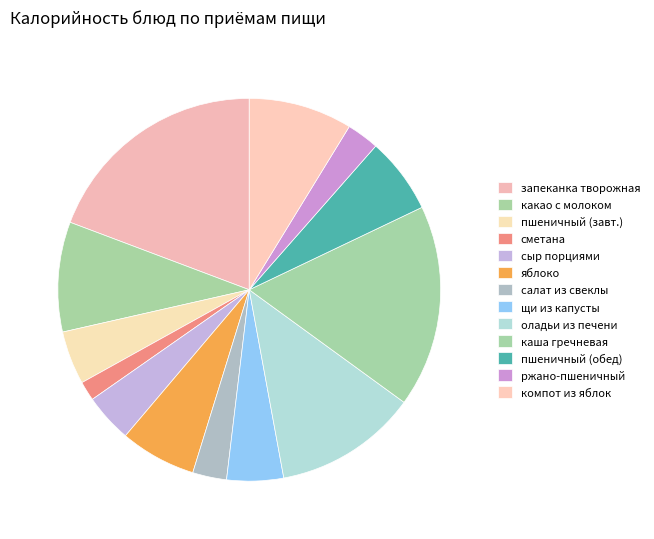

Count the number of slices in the pie.

13